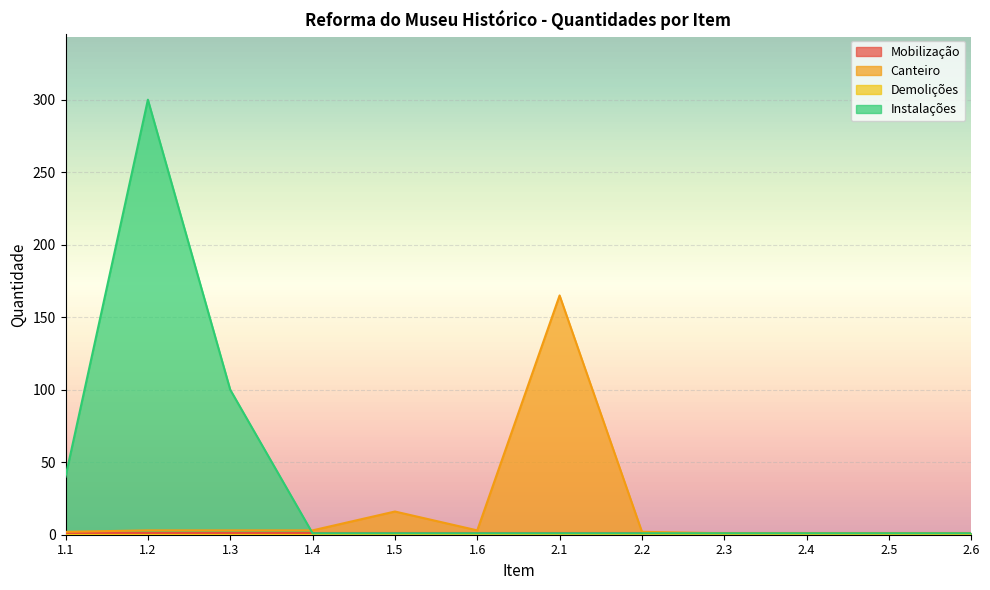

What is the difference between the second highest and second lowest values in the Instalações series?

99